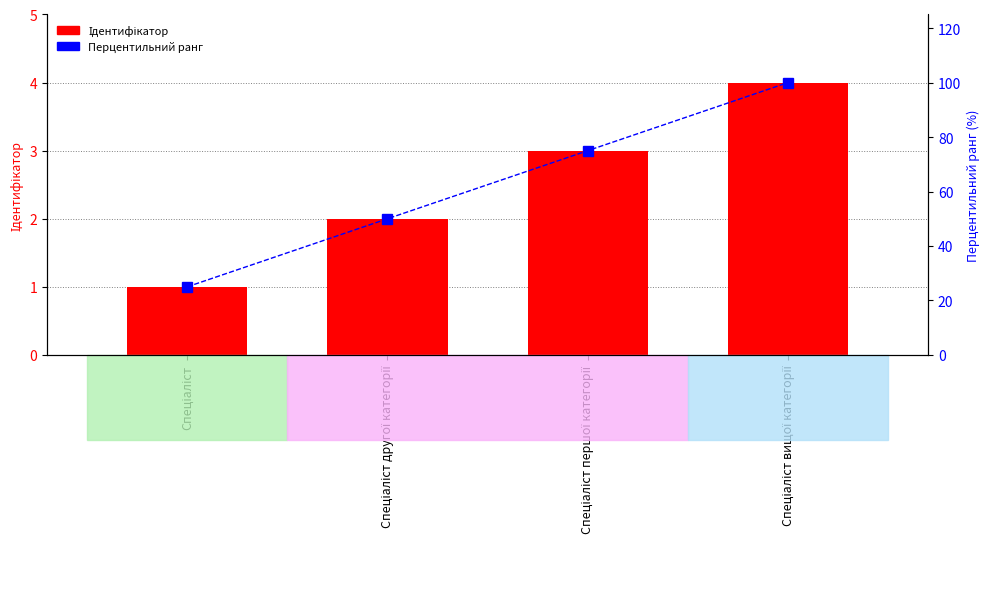

What is the maximum value shown in the chart?

100